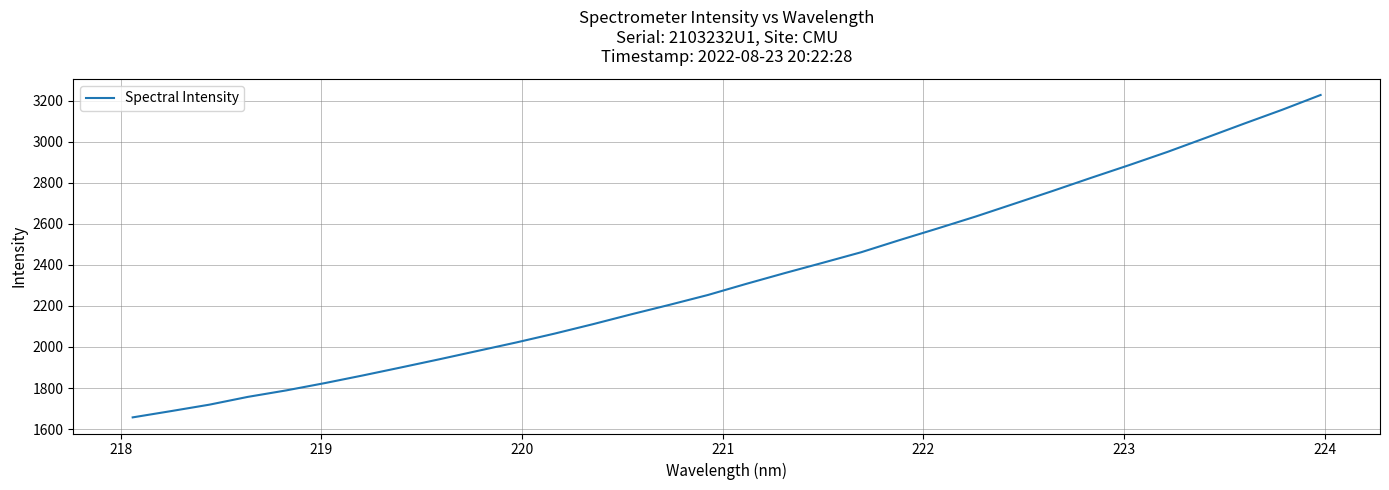

What is the greatest value displayed?

3227.2